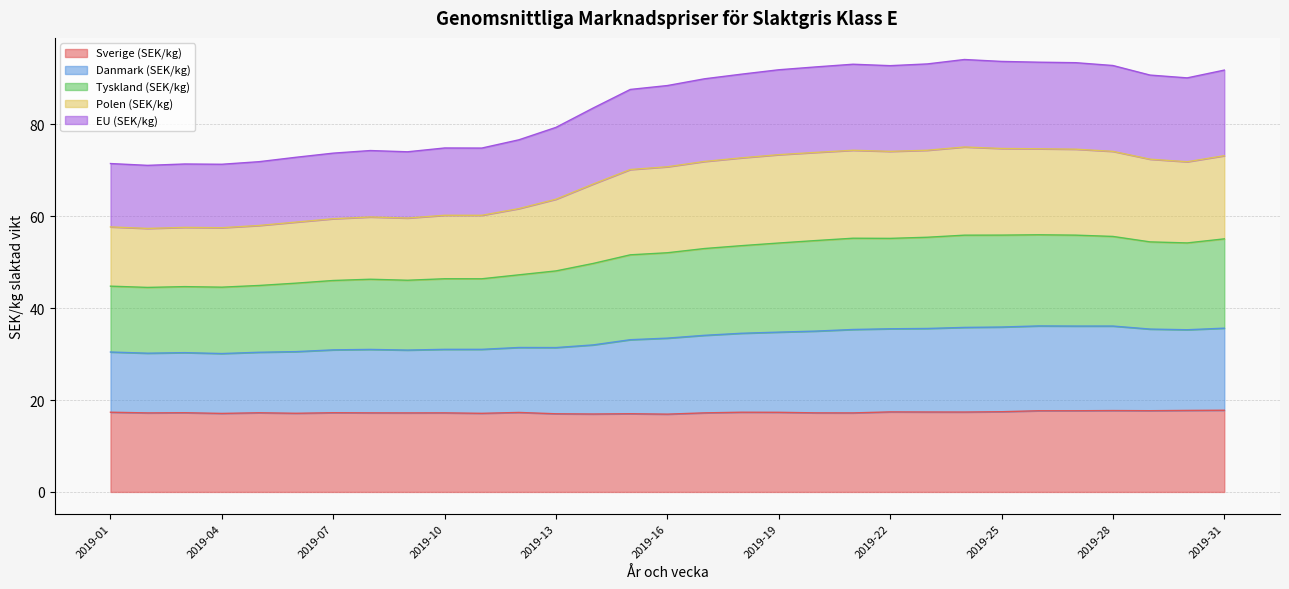

What is the total value across all series at 2019-13?

79.3